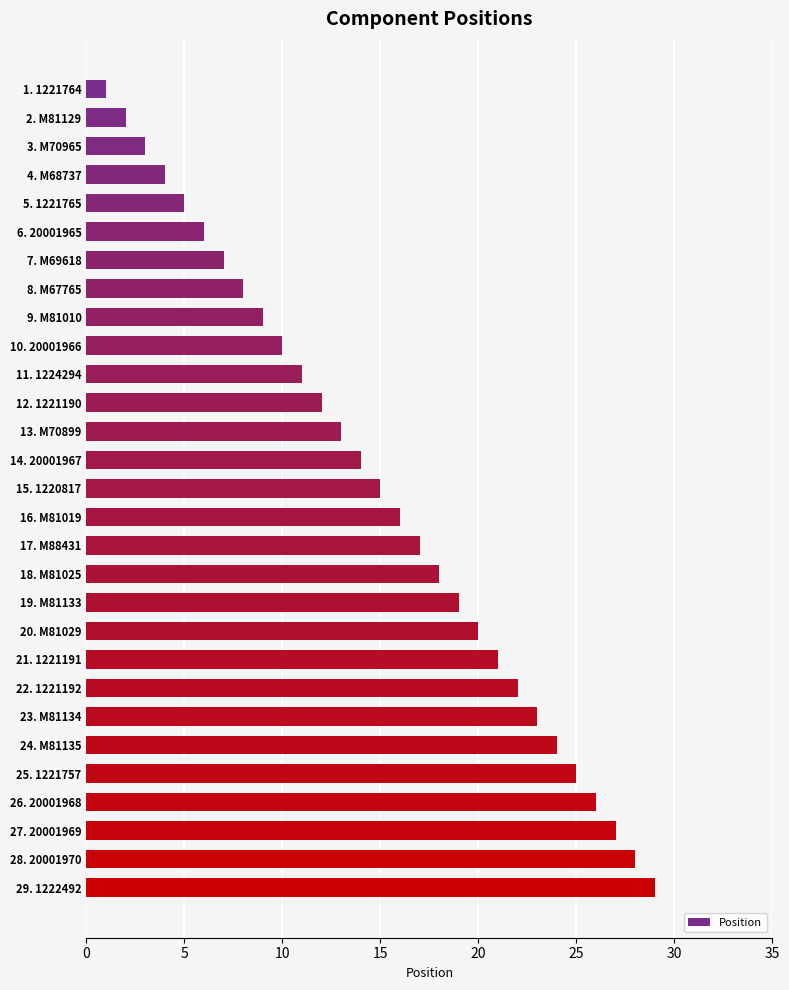

What is the minimum value shown in the chart?

1